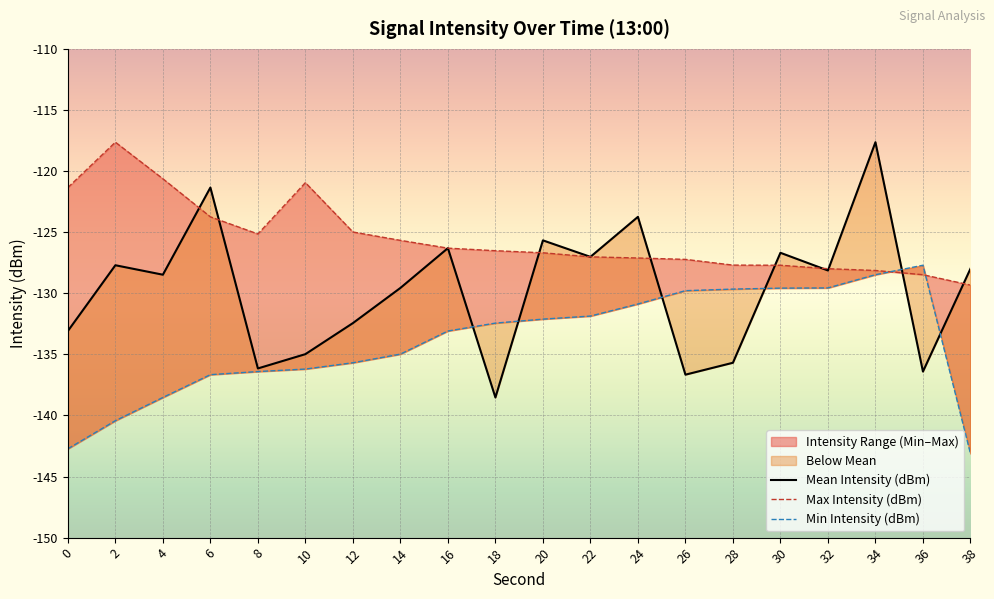

Read the Max Intensity (dBm) value at 16.

-126.3